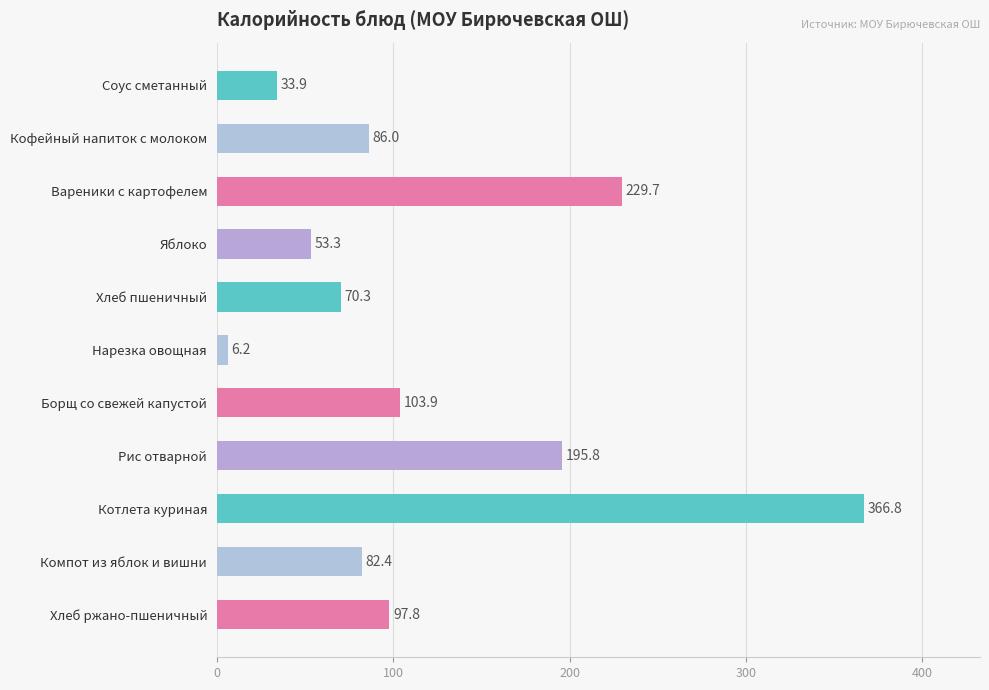

Reading top to bottom, what are all the values shown in this chart?

33.9	86.0	229.7	53.3	70.3	6.2	103.9	195.8	366.8	82.4	97.8